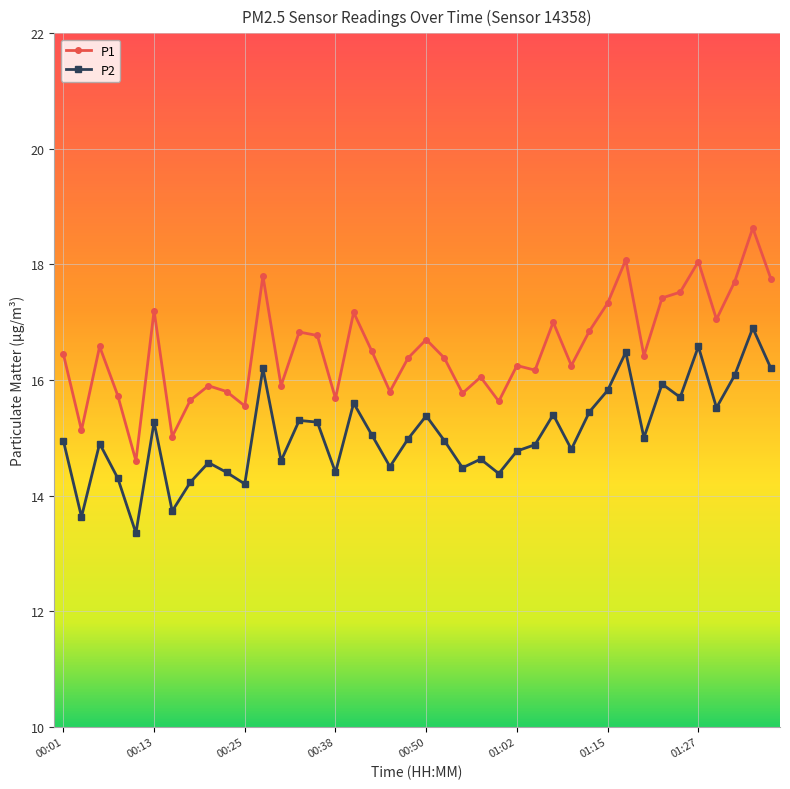

How many values in the P2 series are below 14?

3